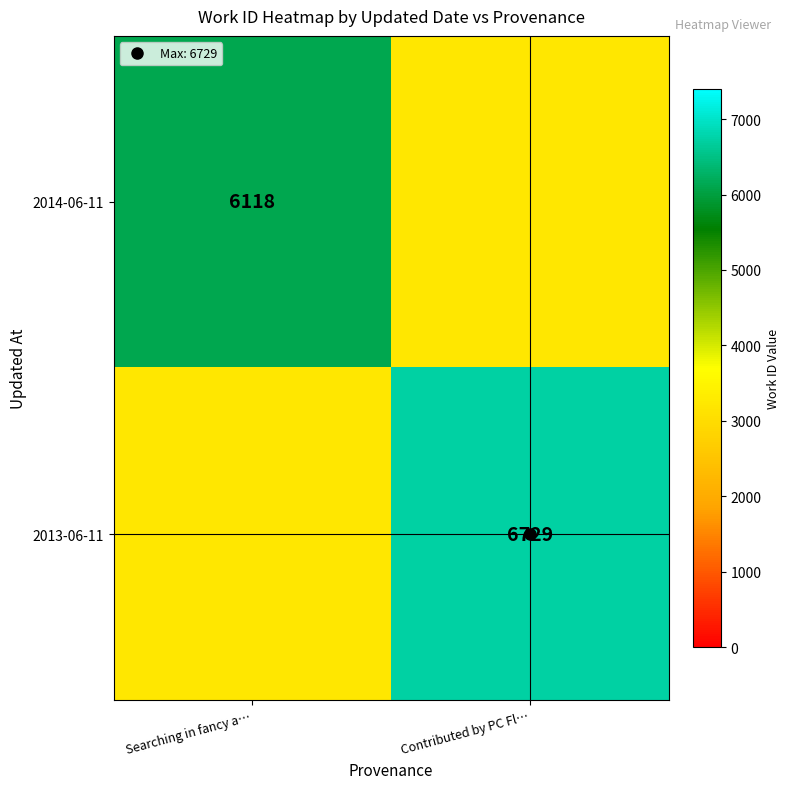

At which label does 2013-06-11 reach its minimum?

Searching in fancy a…